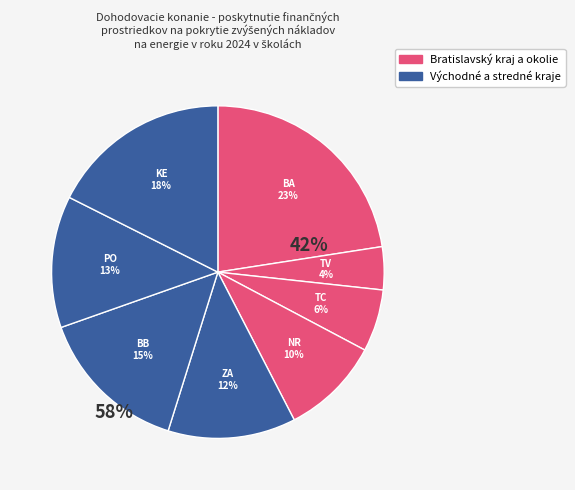

How many segments does this pie chart have?

8